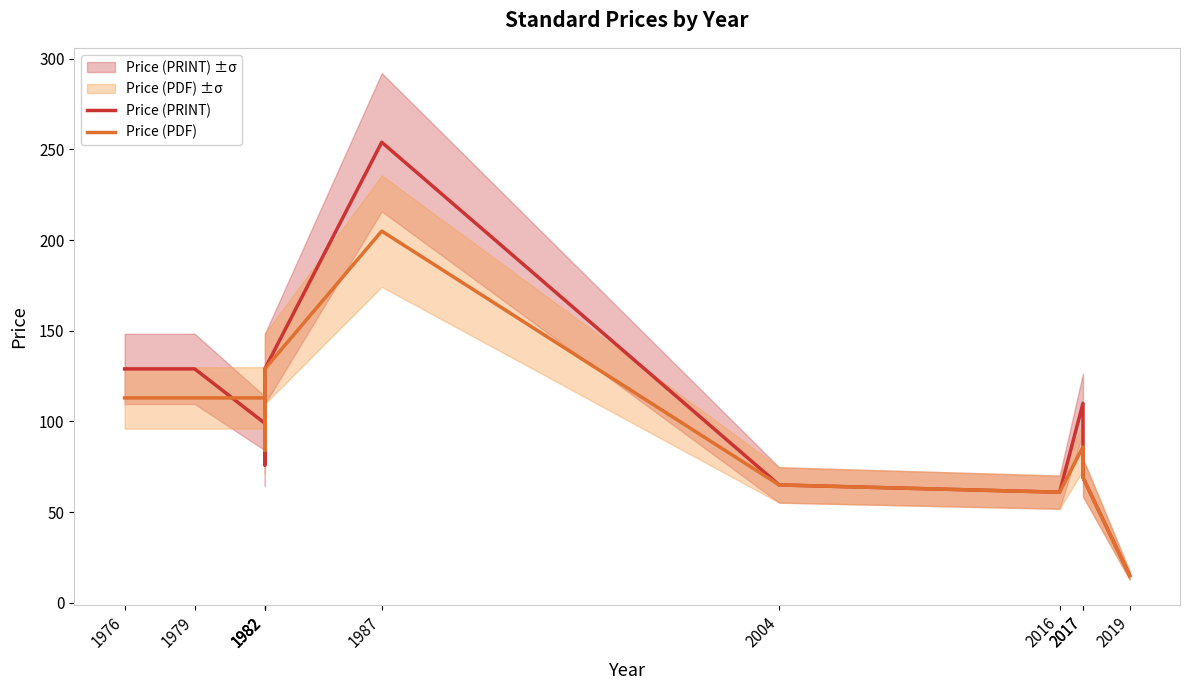

What are all the series names shown in the legend?

Price (PRINT), Price (PDF)